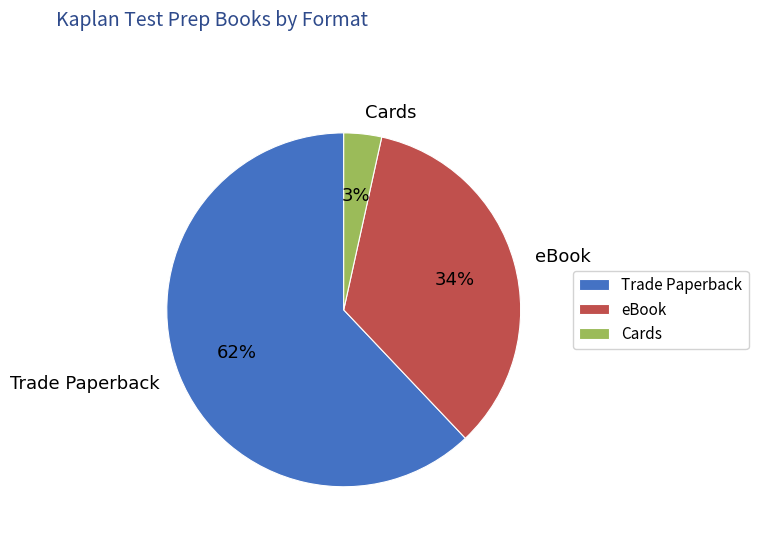

Does any single category account for the majority?

Yes